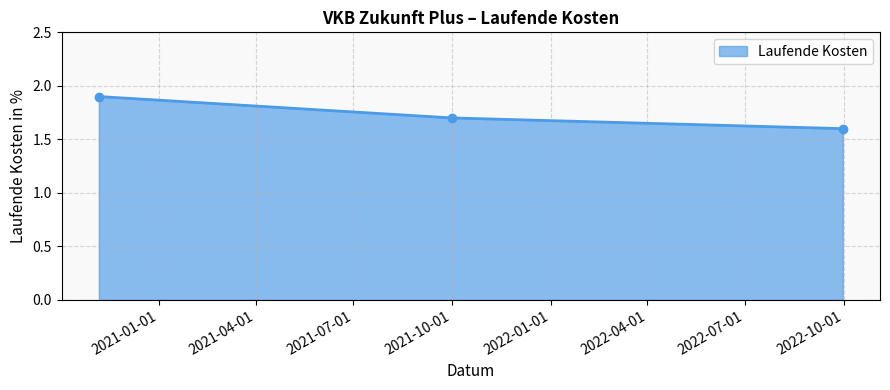

Reading left to right, list all the values displayed in this chart.

1.9	1.7	1.6